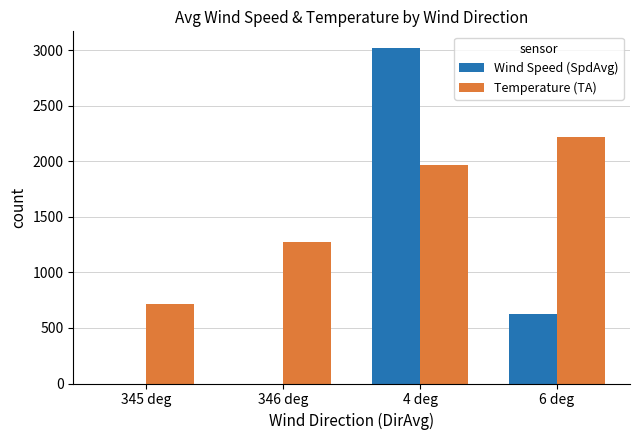

How many groups of bars are there?

4